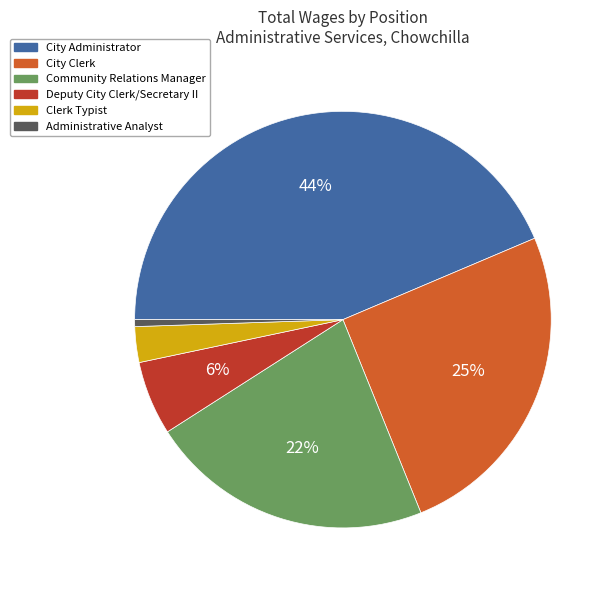

The Clerk Typist slice represents 3% of the pie. True or false?

True